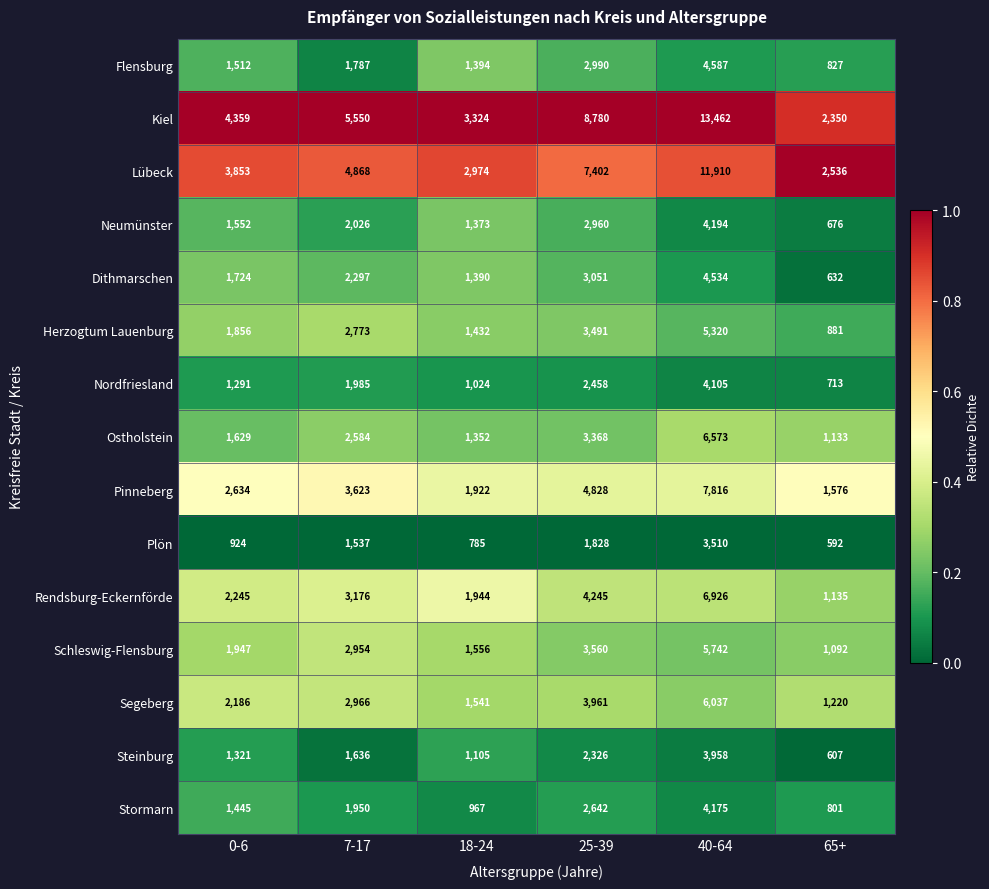

What is the sum of the Flensburg values at 65+ and 40-64?

5414